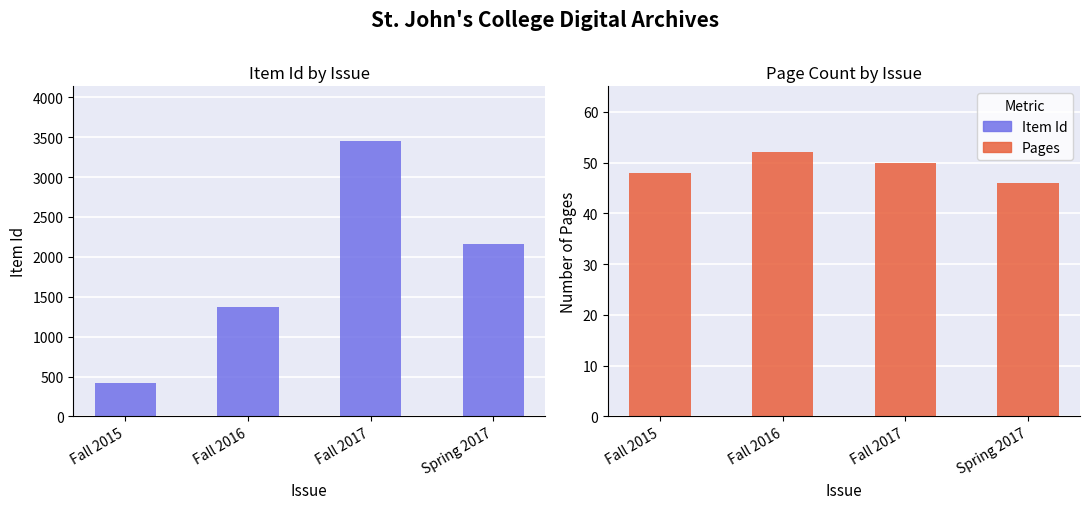

What are all the series names shown in the legend?

Item Id, Pages